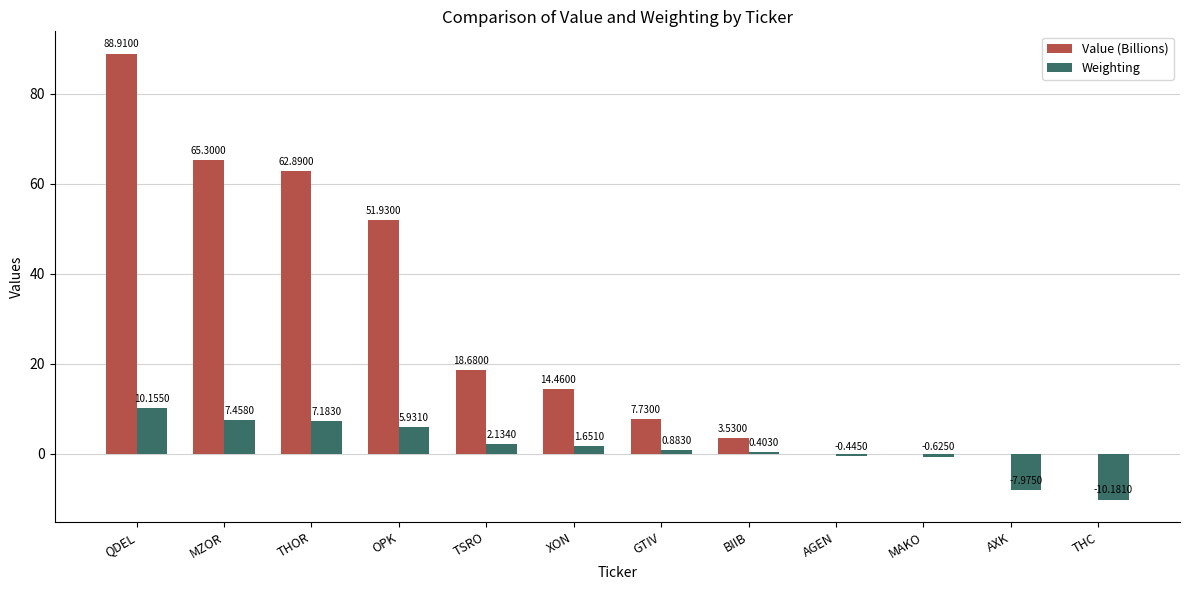

Does the chart contain stacked bars?

No